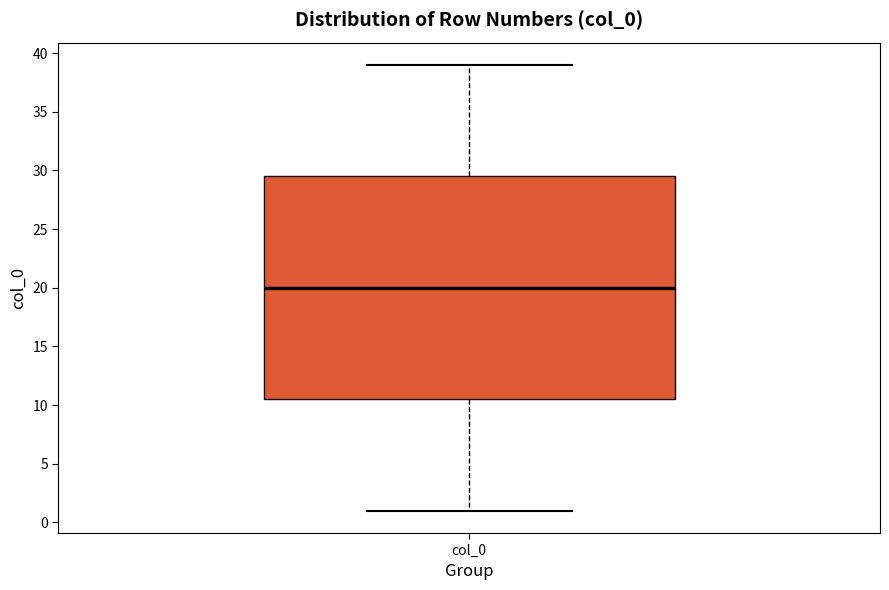

Read this box plot against the y-axis: the position of the median line, the range covered by the box, and the ends of both whiskers. The values are not printed on the chart, so give them approximately, as read against the axis.

median 20.0, box 10.5 to 29.5, whiskers 1.0 to 39.0